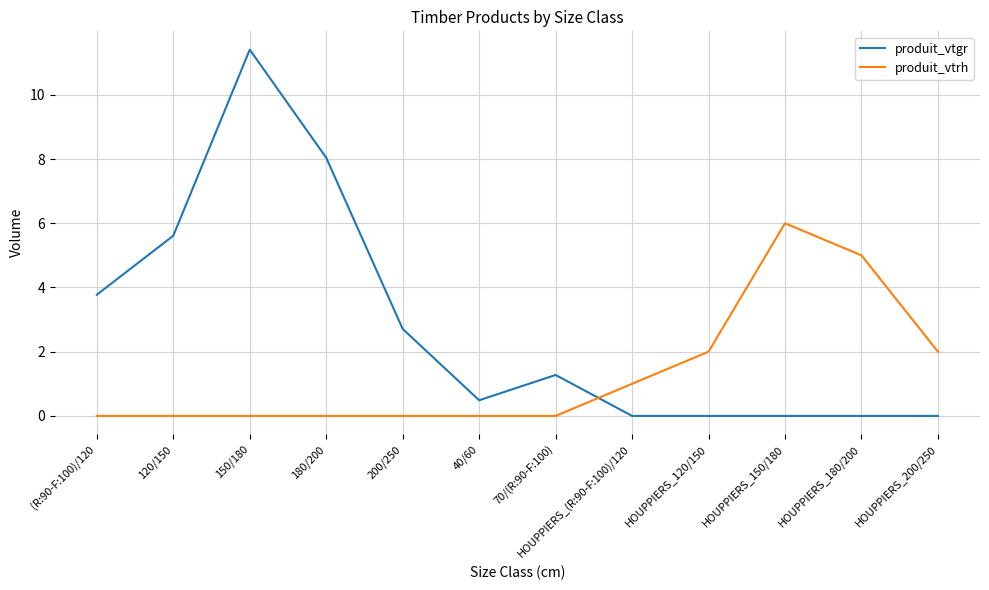

Does the chart display data point markers on the line(s)?

No